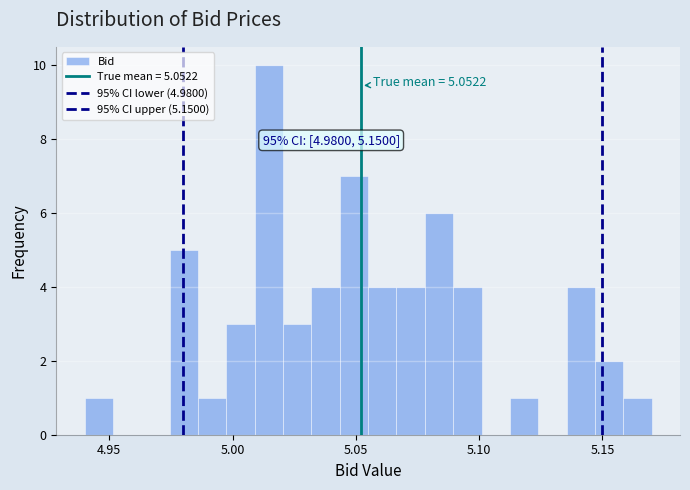

Read against the x-axis, roughly where is the centre of the tallest bar?

5.015